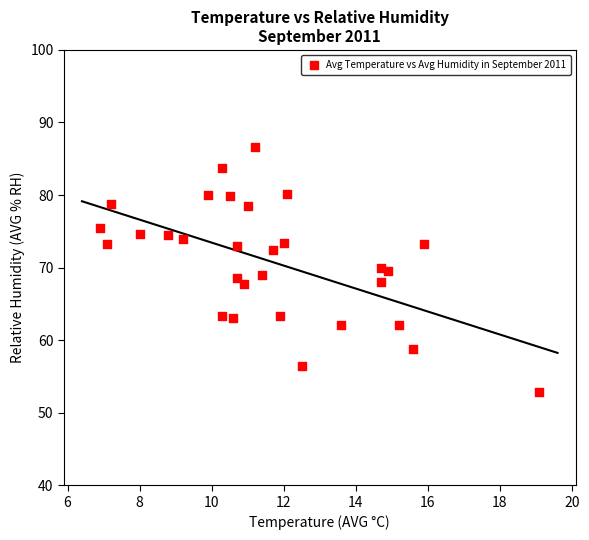

What is the range of Y values (max minus min)?

33.7